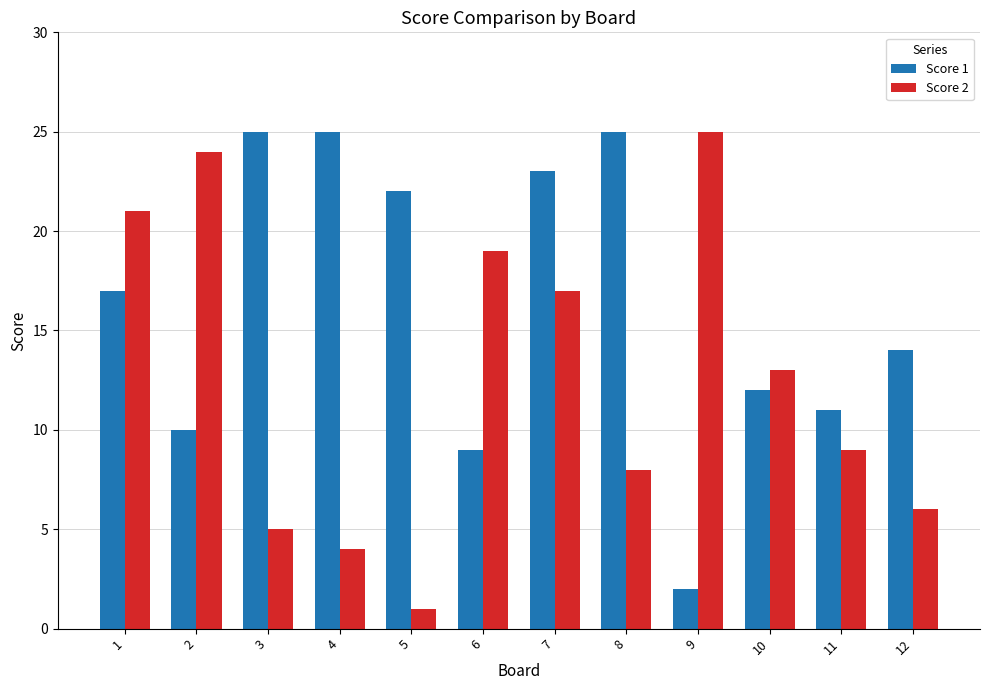

The value of Score 1 at 8 is 25. True or false?

True